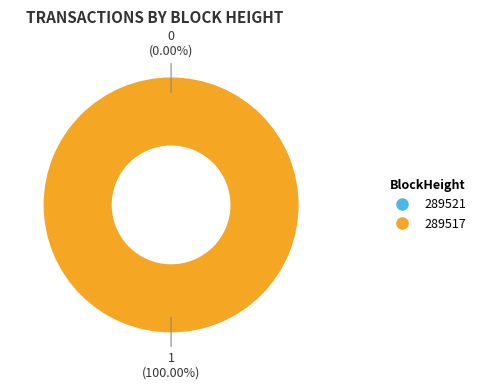

Count the number of slices in the pie.

2